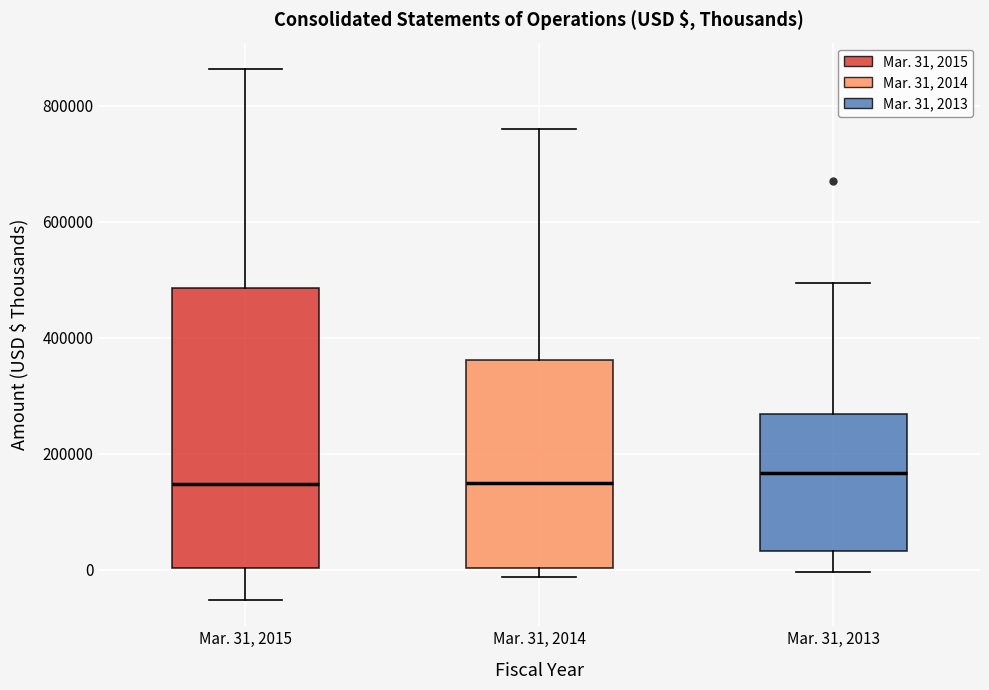

Reading left to right, read every box against the y-axis: the position of its median line, the range the box covers, and the ends of its whiskers. The values are not printed on the chart, so give them approximately, as read against the axis.

Mar. 31, 2015: median 140000, box 0 to 480000, whiskers -60000 to 860000
Mar. 31, 2014: median 140000, box 0 to 360000, whiskers -20000 to 760000
Mar. 31, 2013: median 160000, box 40000 to 260000, whiskers 0 to 500000